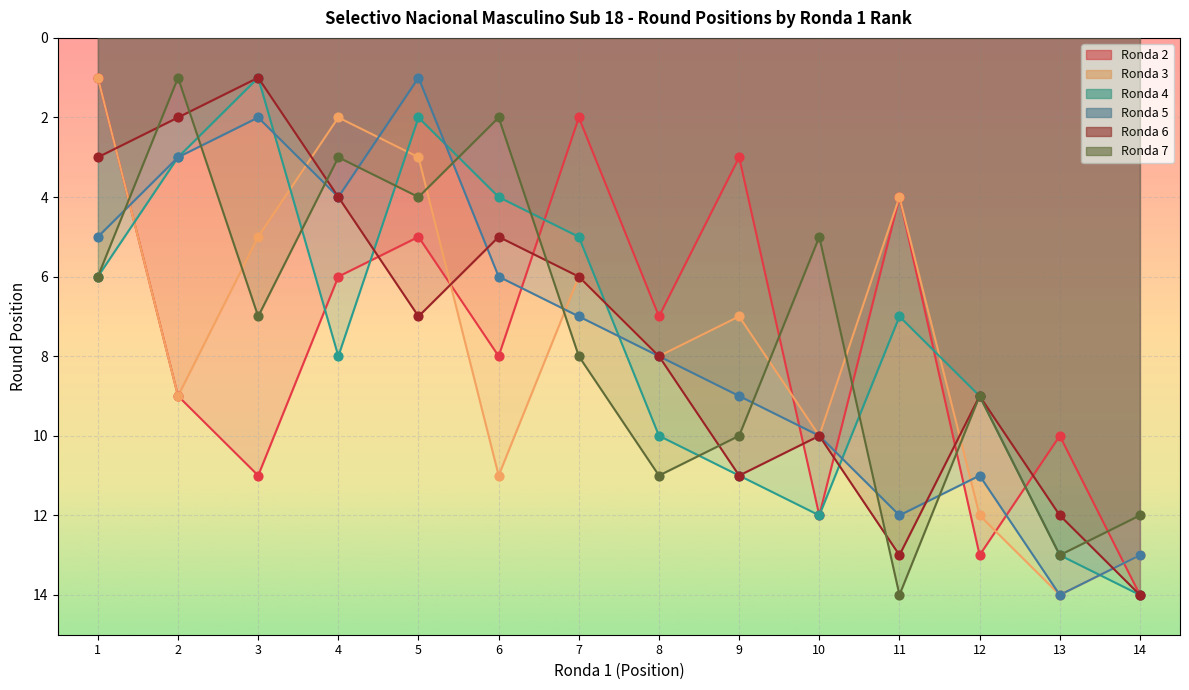

At which category is the sum across all series the highest?

14